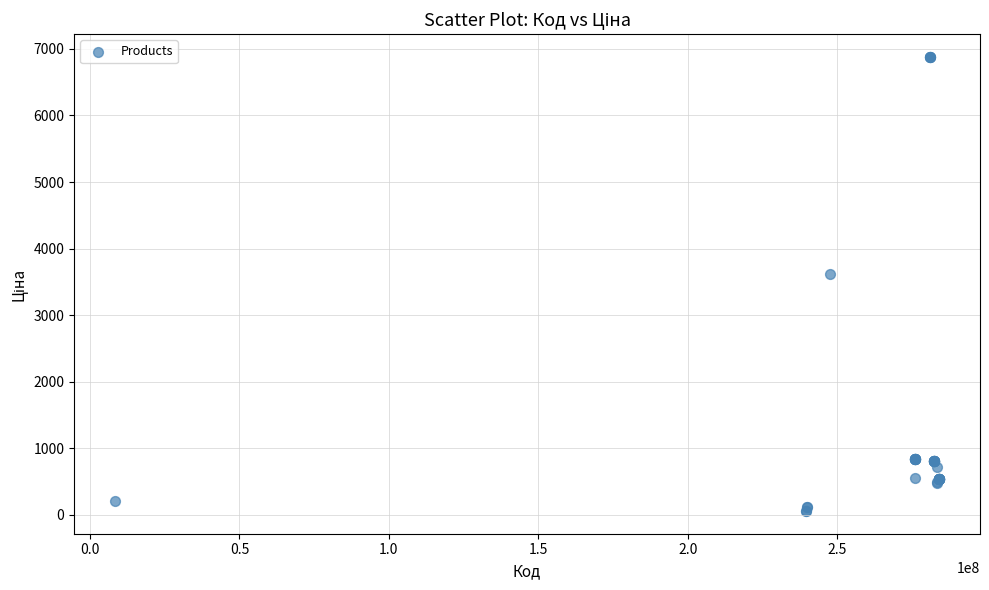

What Y value in the scatter plot is closest to 3468?

3622.2